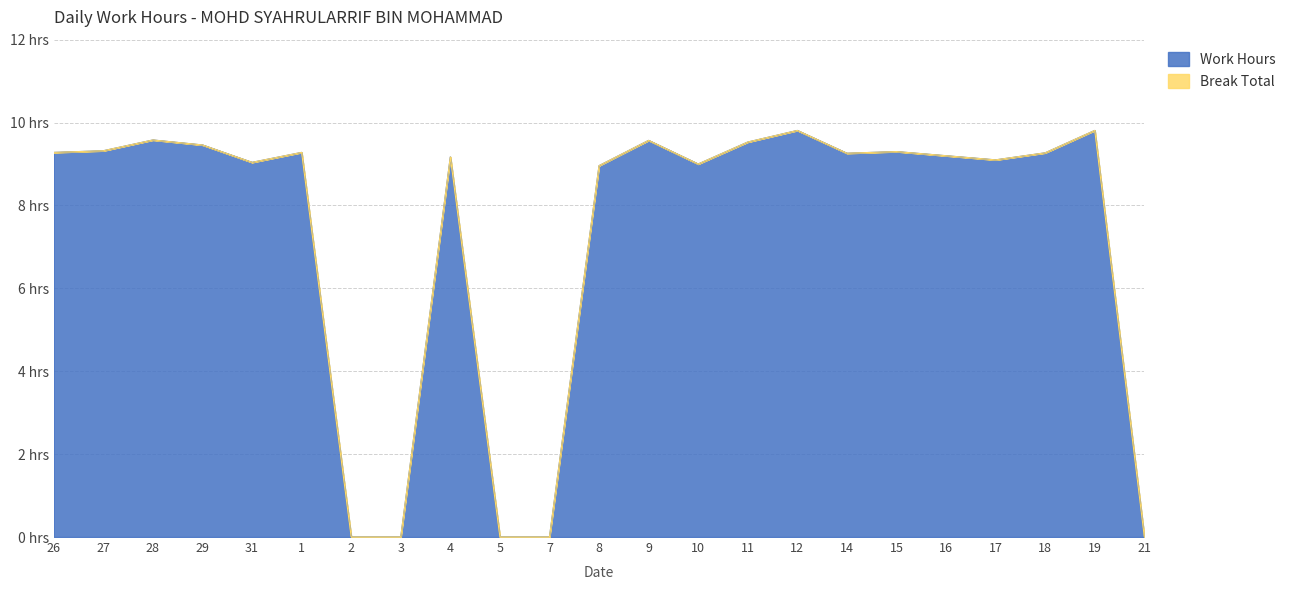

Where is the first local minimum?

31